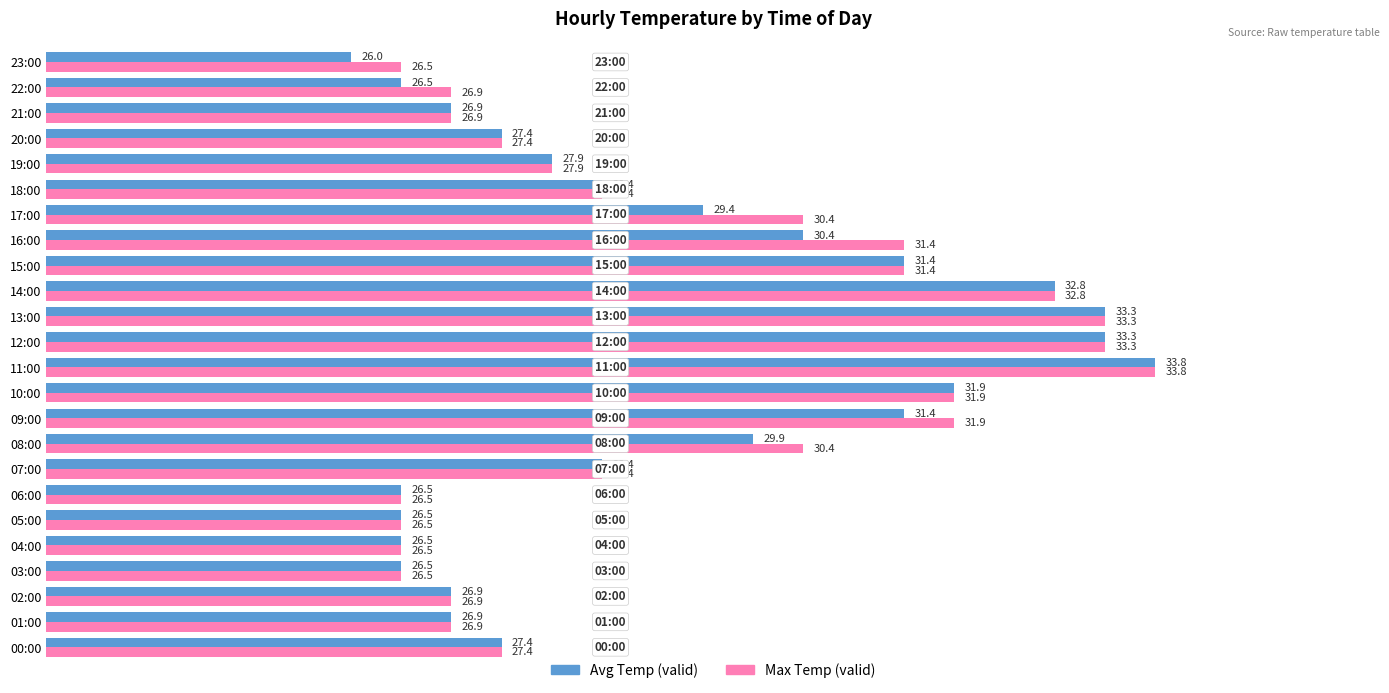

What are all the series names shown in the legend?

Avg Temp (valid), Max Temp (valid)